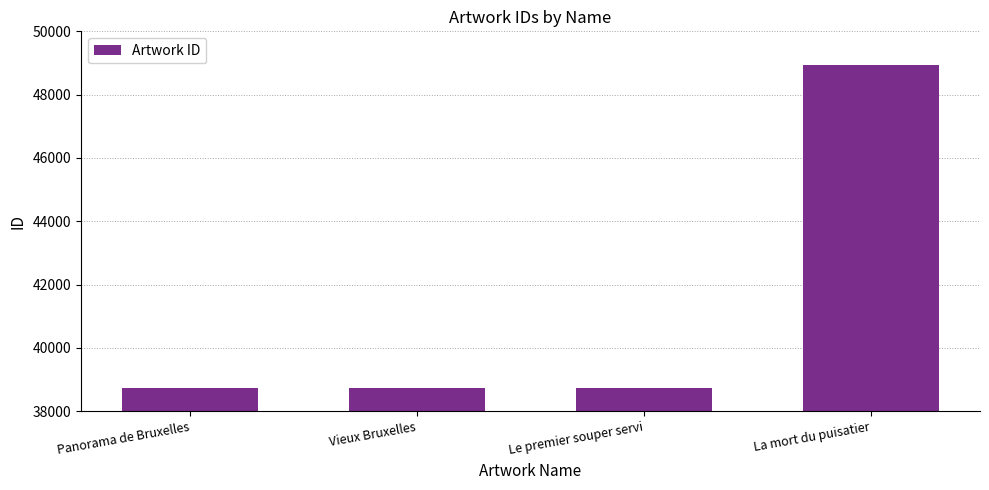

The chart shows a value of 38723 at Le premier souper servi. True or false?

True